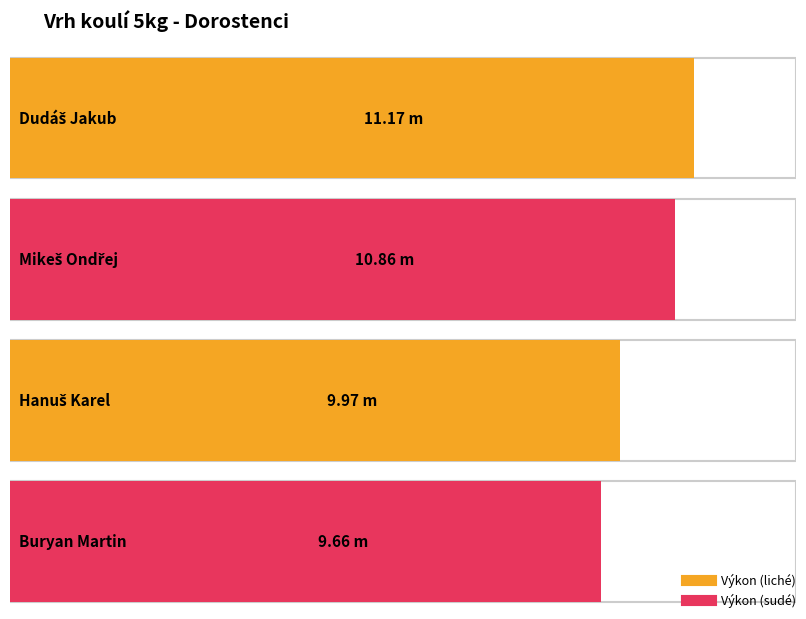

The chart shows a value of 10.9 at Mikeš Ondřej. True or false?

True